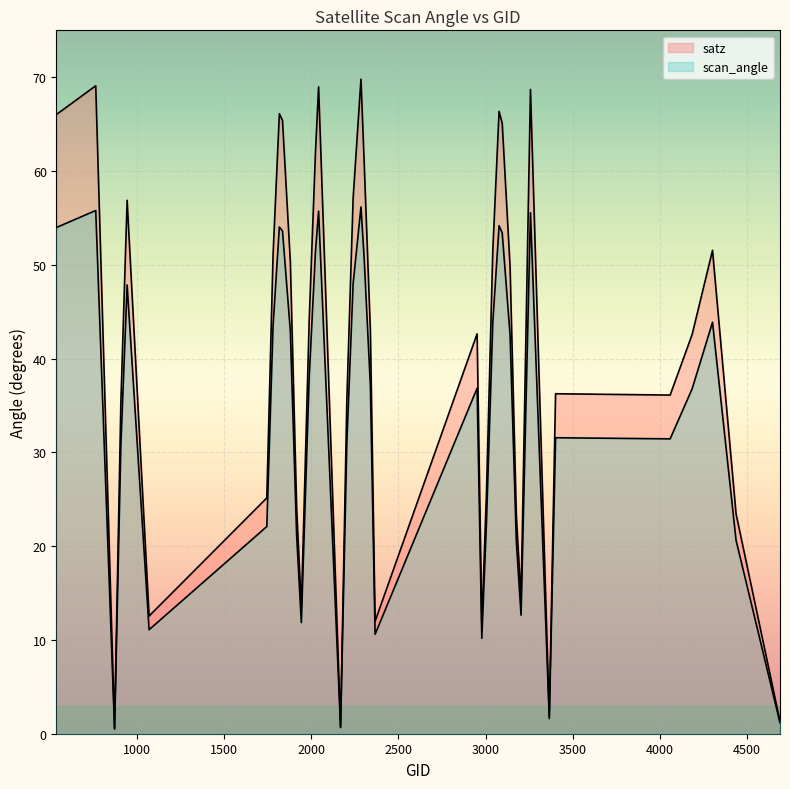

What are all the series names shown in the legend?

satz, scan_angle